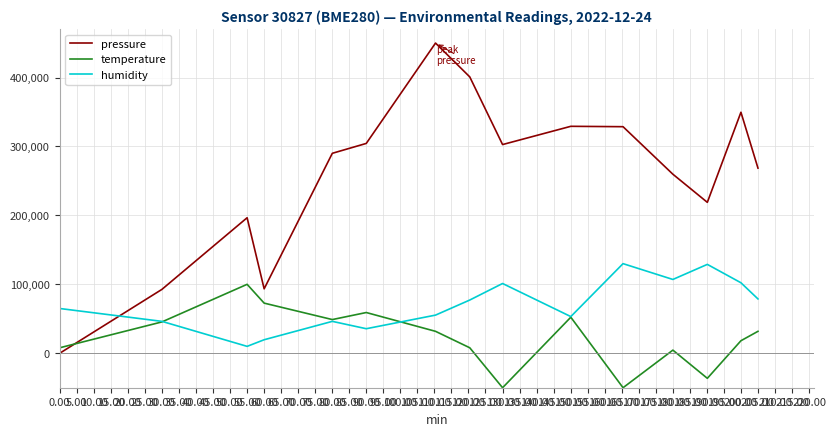

What is the minimum value shown in the chart?

-50000.0